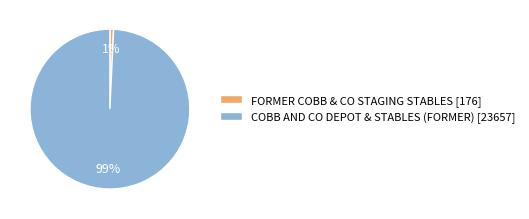

The COBB AND CO DEPOT & STABLES (FORMER) slice represents 99% of the pie. True or false?

True